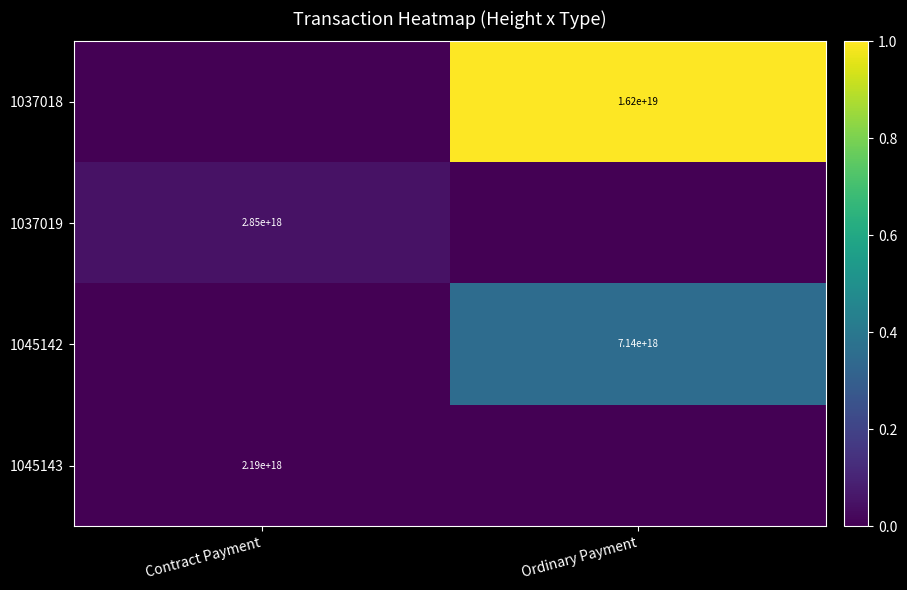

Is it true that 1037019 equals 2850000000000000000 at Contract Payment?

True